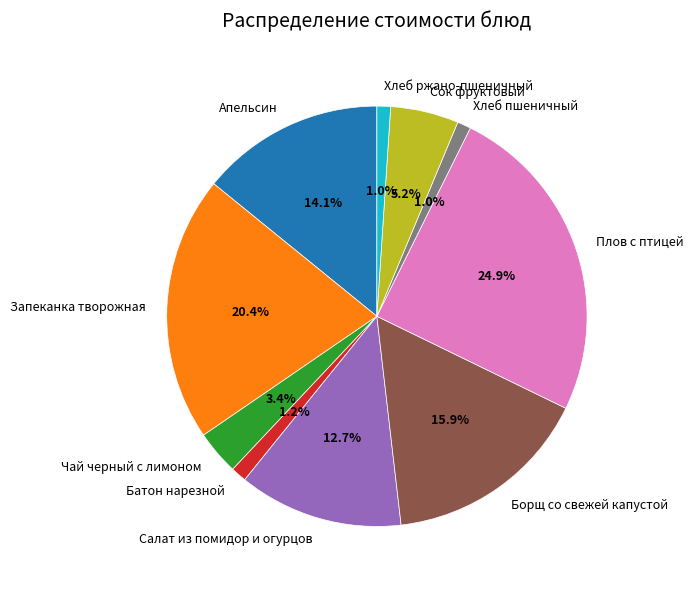

What percentage is NOT represented by Салат из помидор и огурцов?

87.3%